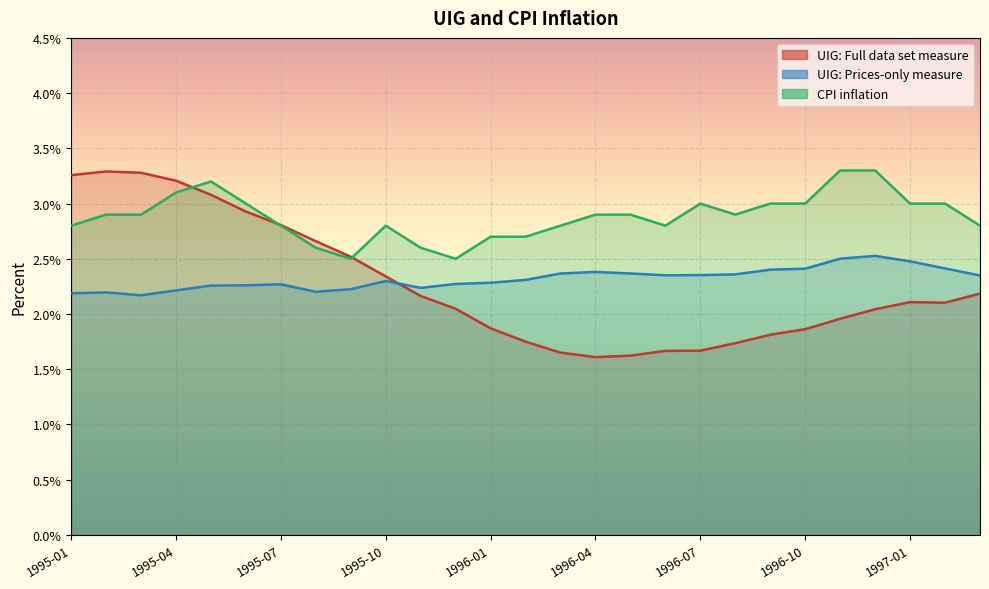

Read the UIG: Prices-only measure value at 1995-09.

2.2